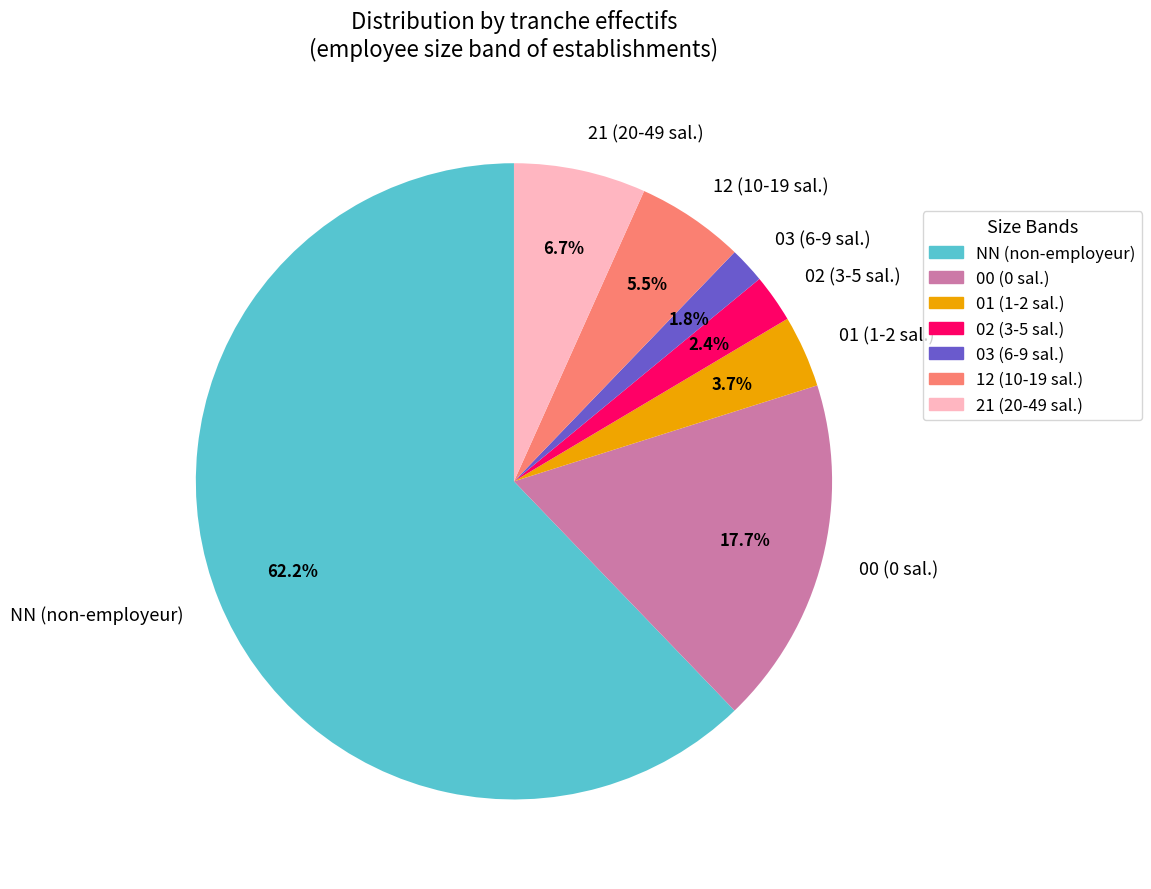

Is the sum of 02 (3-5 sal.) and 01 (1-2 sal.) greater than half?

No